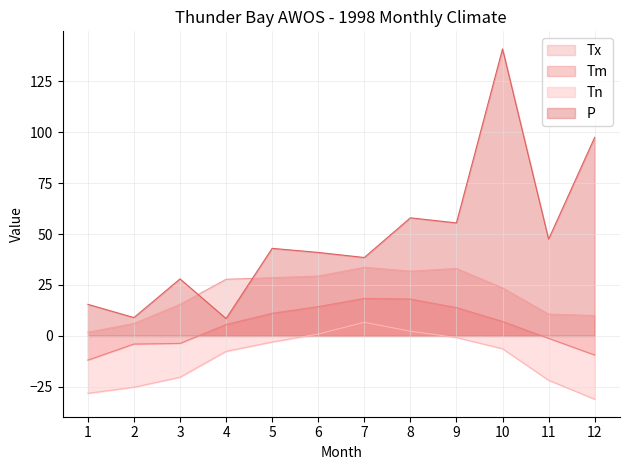

Which has a higher value, 2 or 3?

3